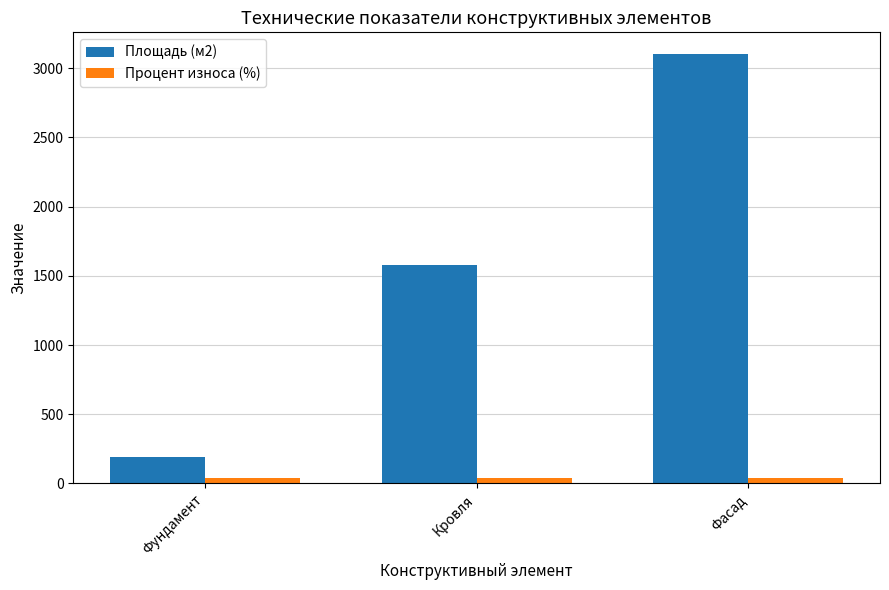

True or false: Площадь (м2) has a value of 1038 at Кровля.

False